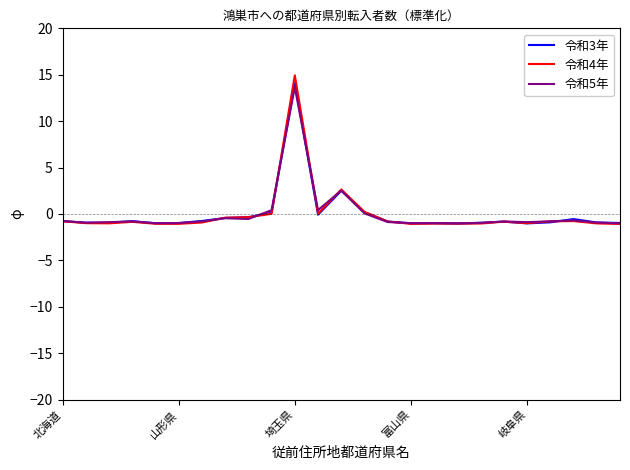

Which series has the widest spread of values?

令和4年